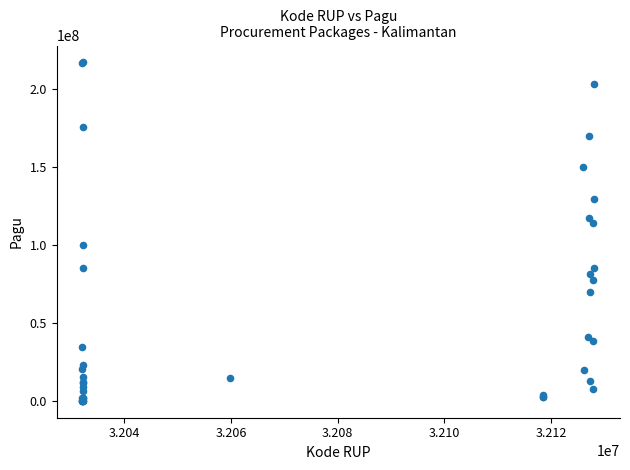

What Y value in the scatter plot is closest to 108830000?

114296000